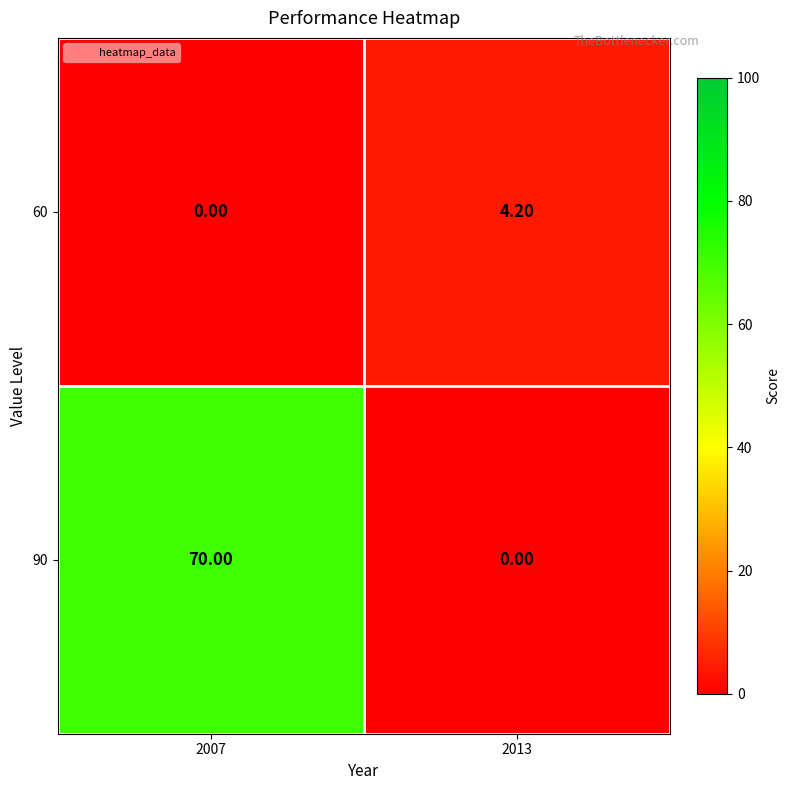

How many data points does each series have?

2